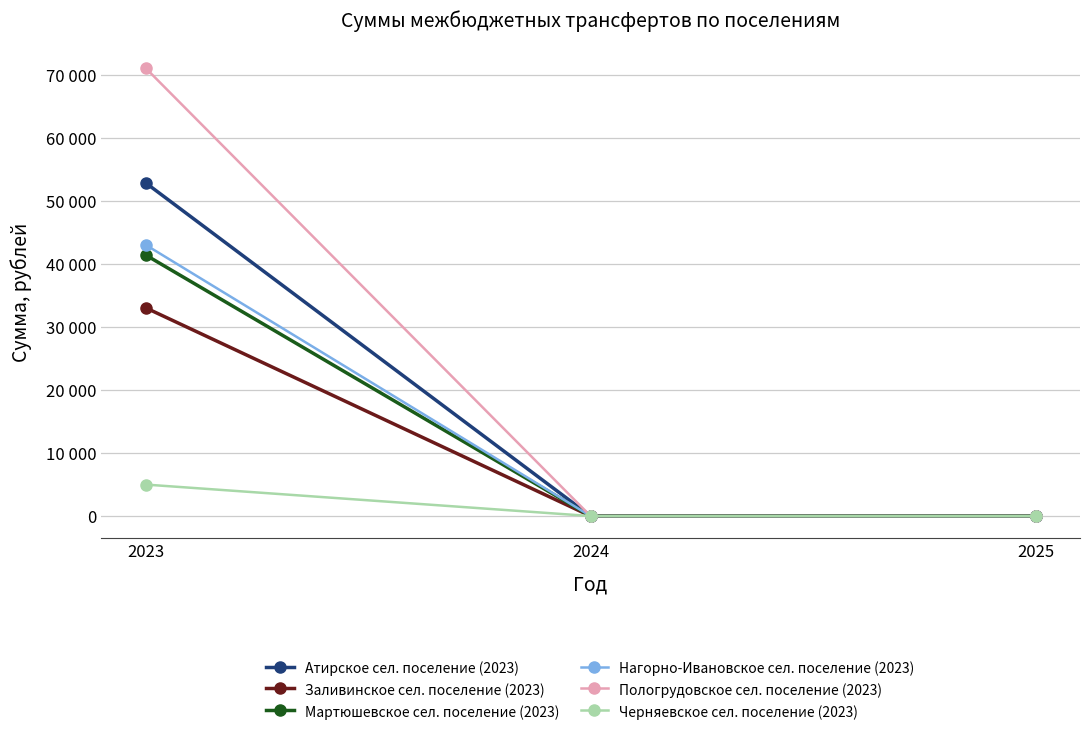

What are all the series names shown in the legend?

Атирское сел. поселение (2023), Заливинское сел. поселение (2023), Мартюшевское сел. поселение (2023), Нагорно-Ивановское сел. поселение (2023), Пологрудовское сел. поселение (2023), Черняевское сел. поселение (2023)